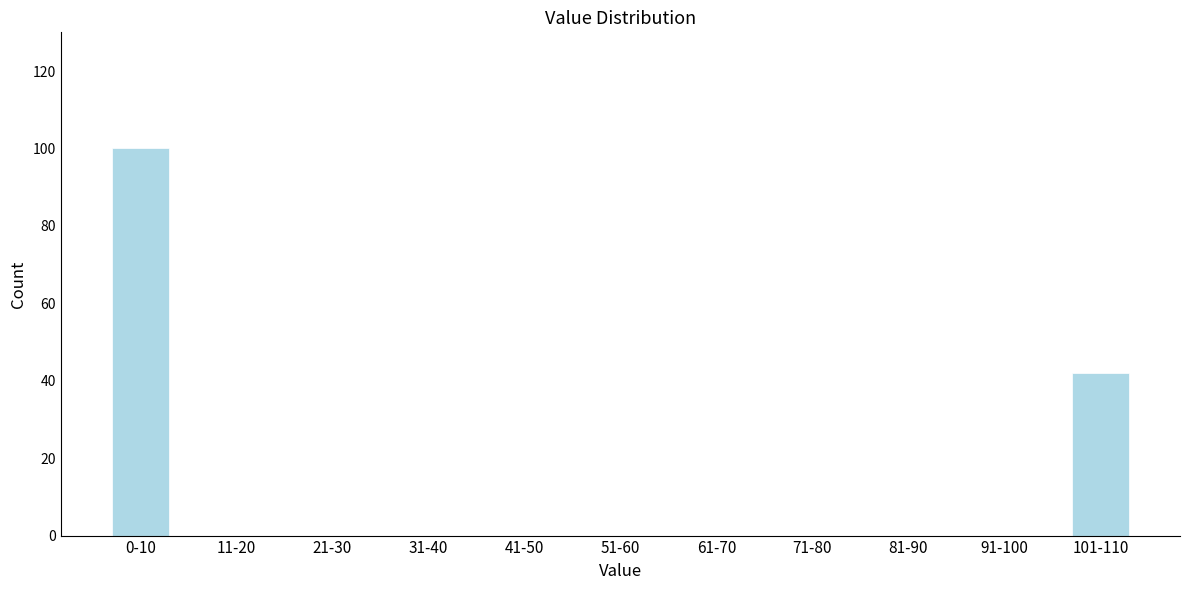

Reading right to left, list all the values displayed in this chart.

101-110=42	91-100=0	81-90=0	71-80=0	61-70=0	51-60=0	41-50=0	31-40=0	21-30=0	11-20=0	0-10=100